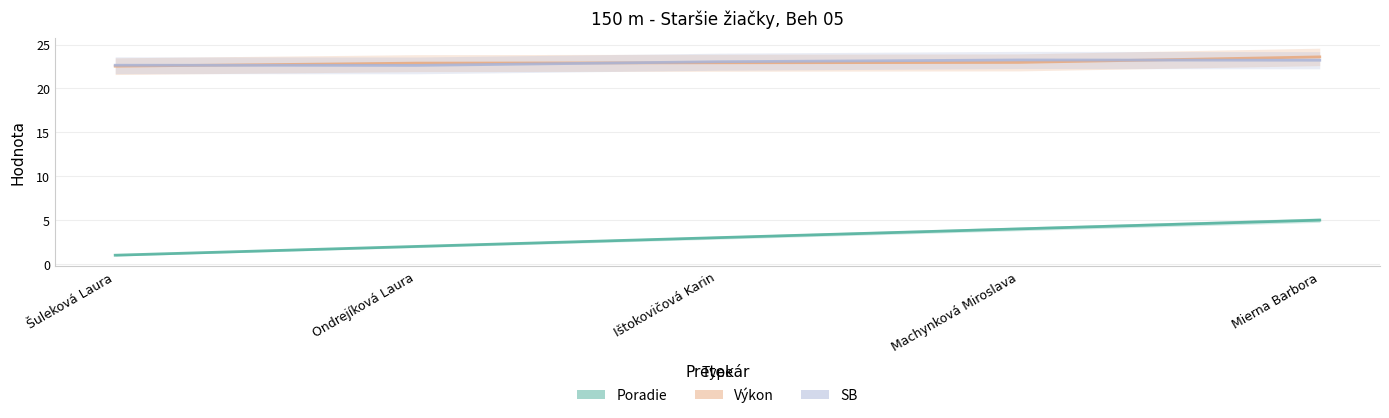

What is the difference between the maximum and minimum values in the SB series?

0.6